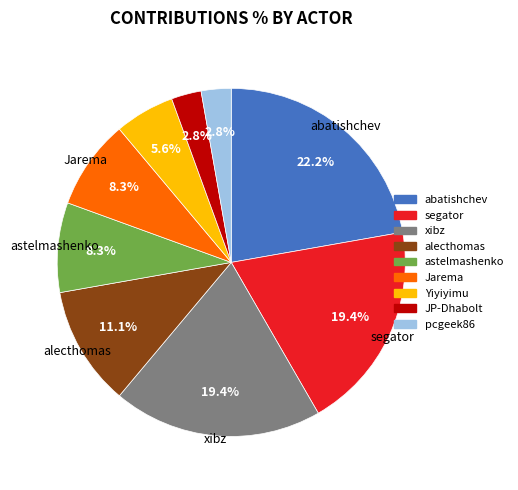

To the nearest percent, what is the combined percentage of astelmashenko and Yiyiyimu?

14%